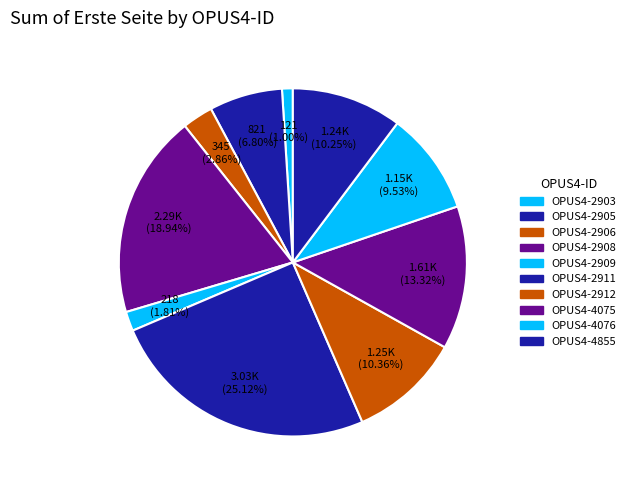

Is it true that OPUS4-4075 is 23% of the pie?

False